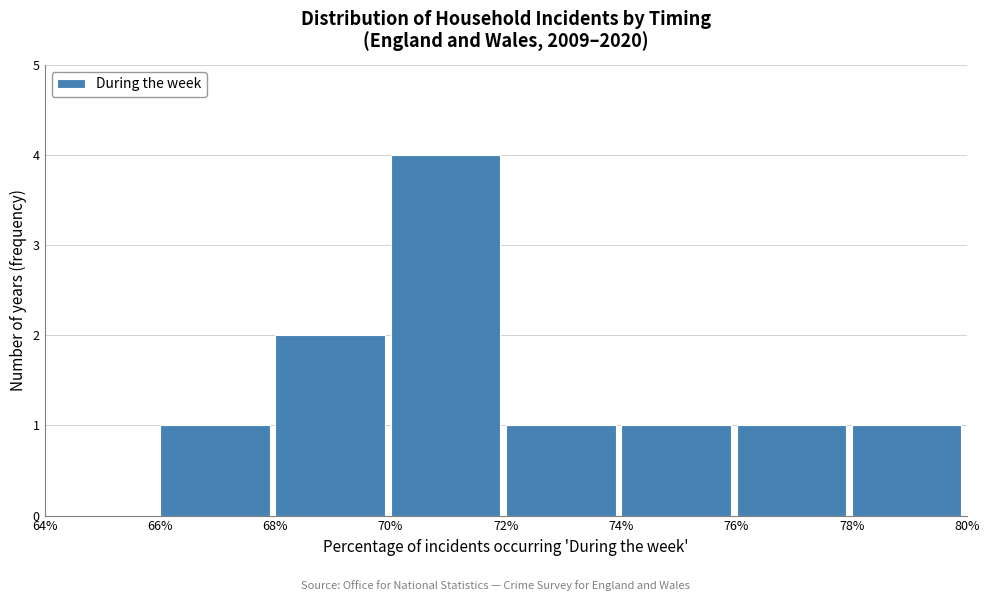

What is the height of the bar covering 78% to 80% on the x-axis? The values are not printed on the chart, so give them approximately, as read against the axis.

1